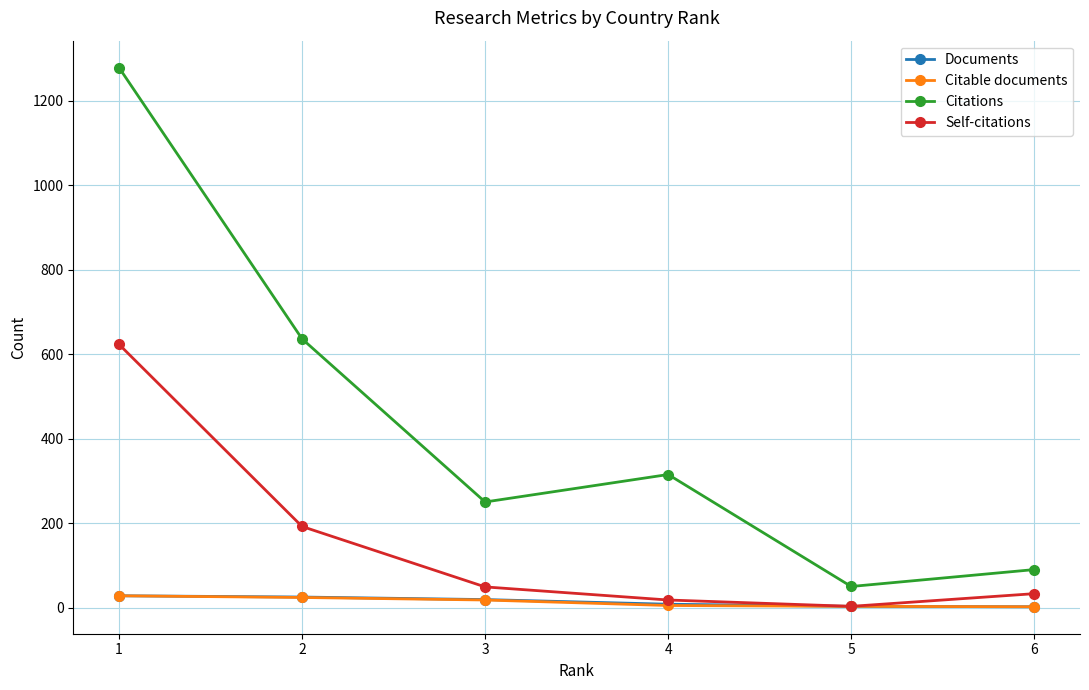

Which series has the largest total across all categories?

Citations